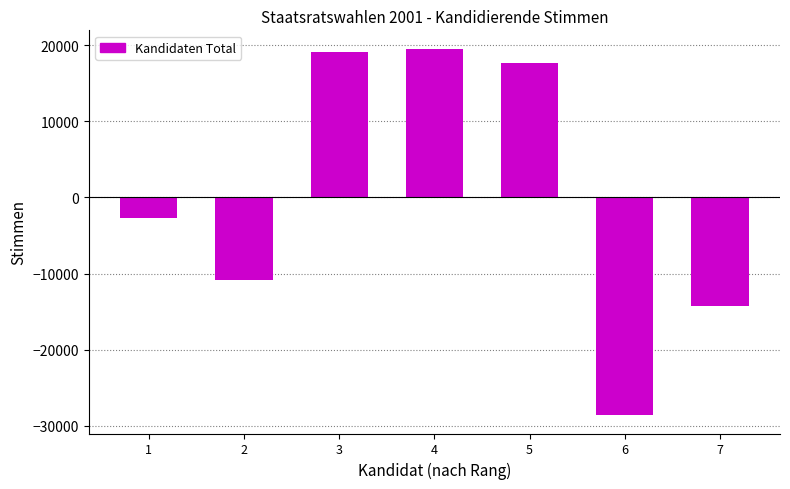

How many data points does each series have?

7